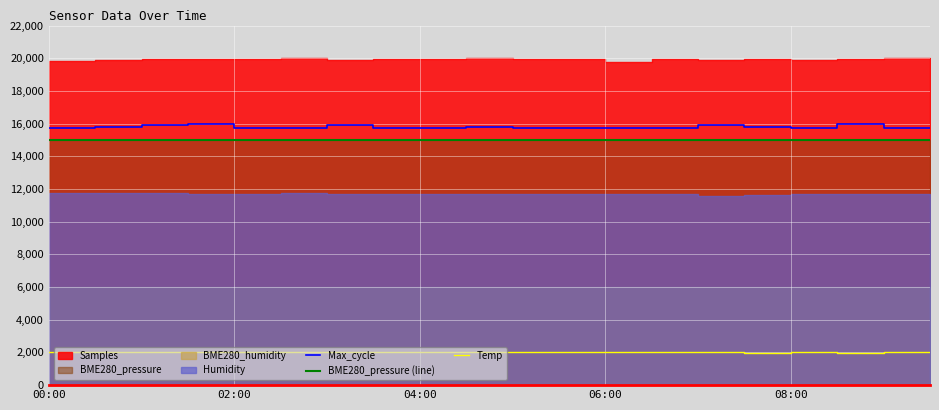

Reading left to right, list all the values displayed in this chart.

Max_cycle: 15757.9	15769.0	15917.7	15985.0	15762.7	15762.7	15898.0	15757.9	15762.7	15778.5	15762.7	15757.9	15757.9	15757.9	15924.9	15764.3	15757.9	16000.0	15757.9	15757.9
BME280_pressure (line): 15000.0	15000.0	15000.0	15000.0	15000.0	15000.0	15000.0	15000.0	15000.0	15000.0	15000.0	15000.0	15000.0	15000.0	15000.0	15000.0	15000.0	15000.0	15000.0	15000.0
Temp: 2000.0	2000.0	2000.0	2000.0	2000.0	2000.0	2000.0	2000.0	2000.0	2000.0	2000.0	2000.0	2000.0	2000.0	2000.0	1967.7	2000.0	1967.7	2000.0	2000.0